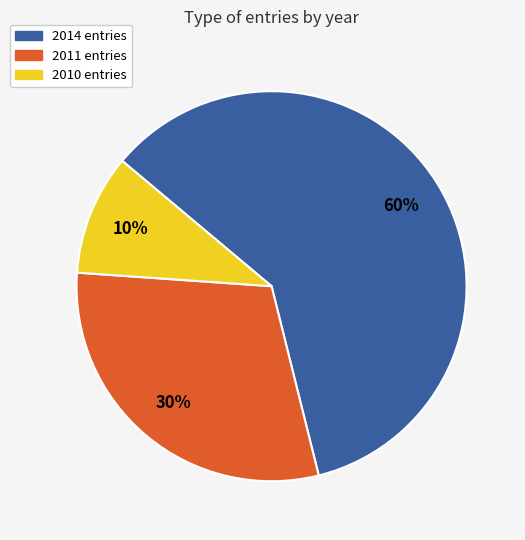

Is there a majority slice in this chart?

Yes